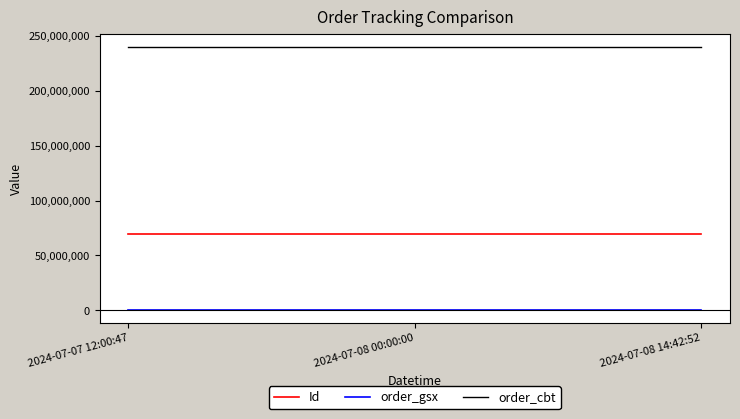

What is the greatest value displayed?

239892232